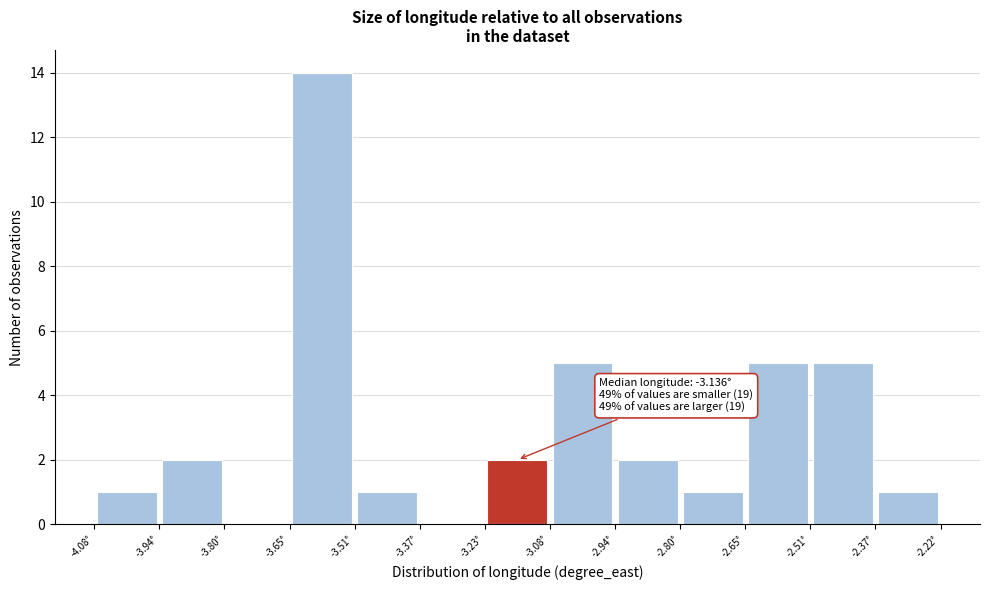

Over which range of the x-axis is the bar tallest?

-3.66 to -3.52